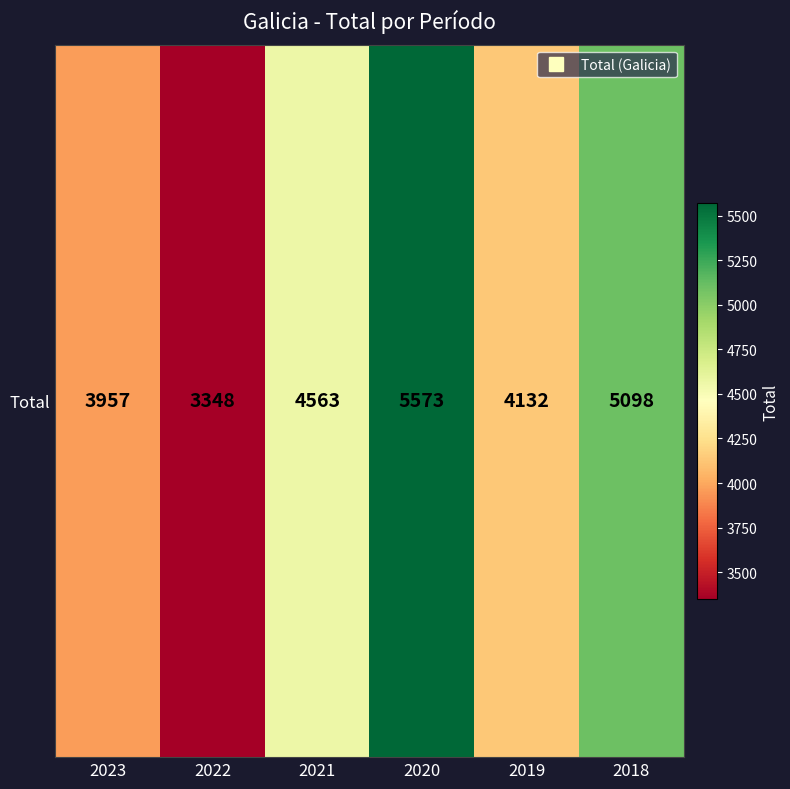

The chart shows a value of 5098 at 2018. True or false?

True